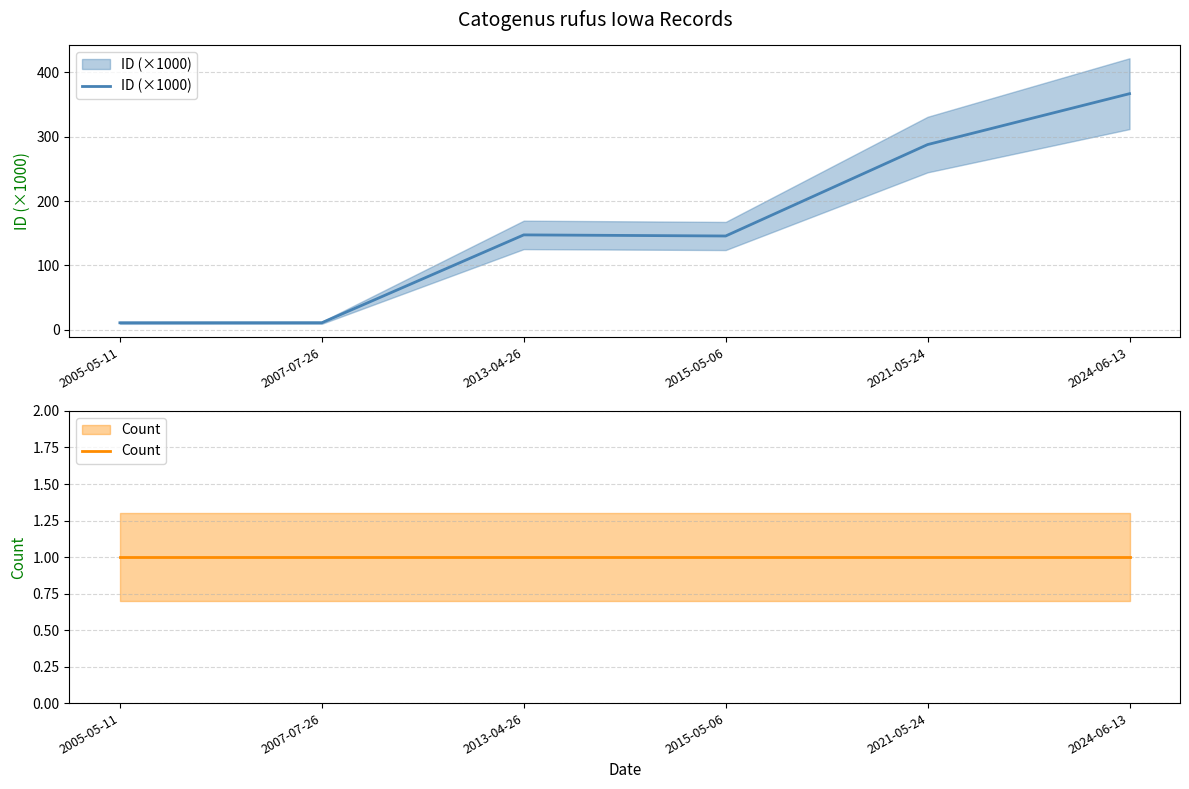

At how many categories does at least one series exceed 278?

2